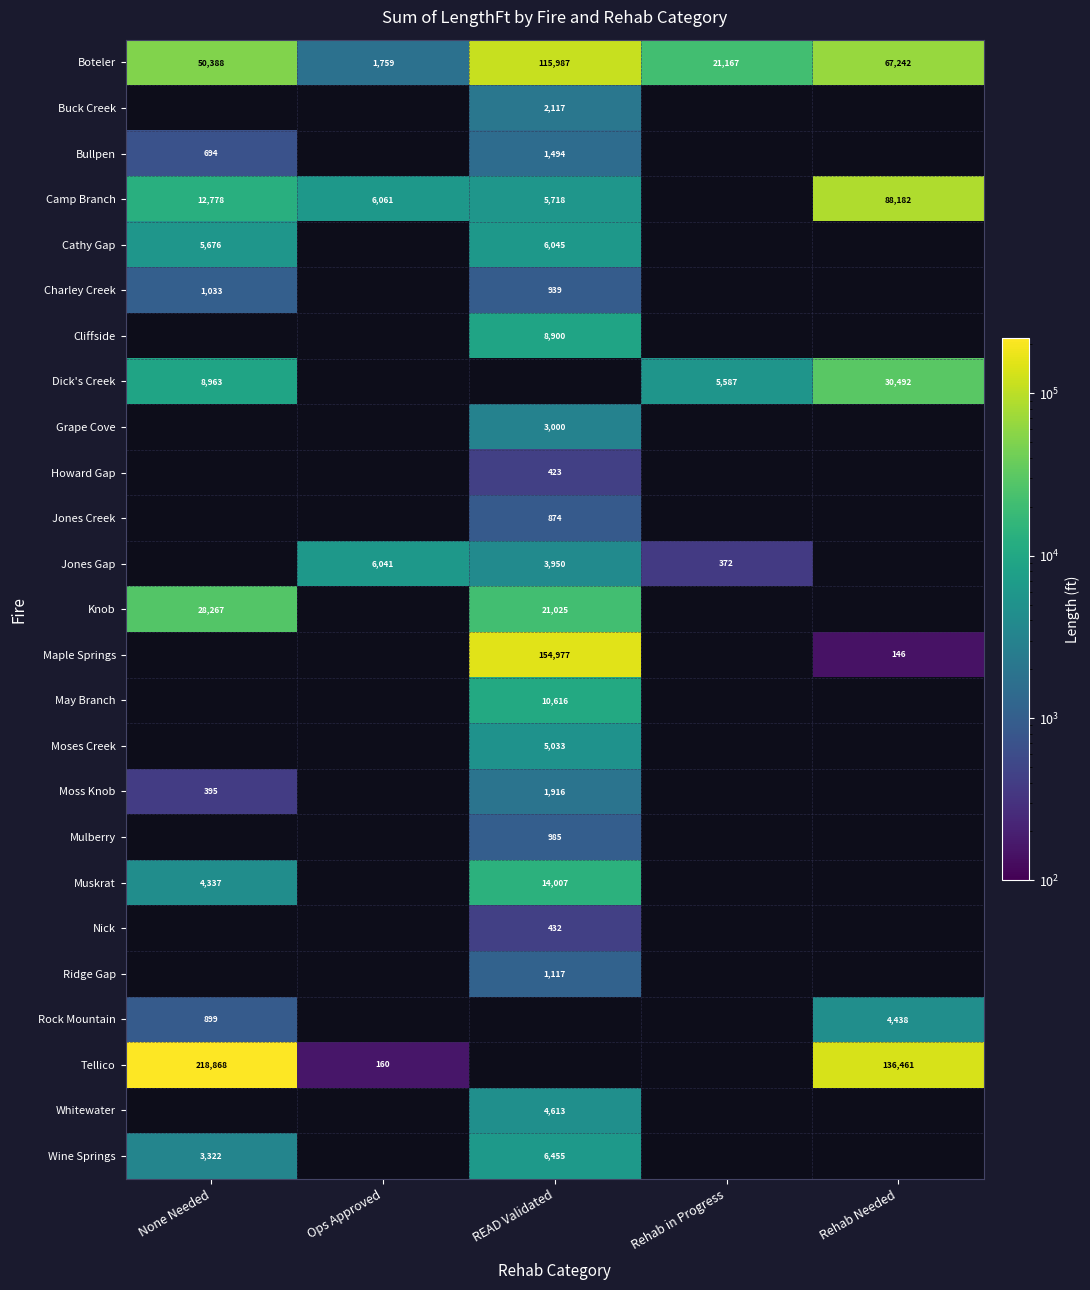

The Tellico series shows 312223.4 at None Needed. True or false?

False